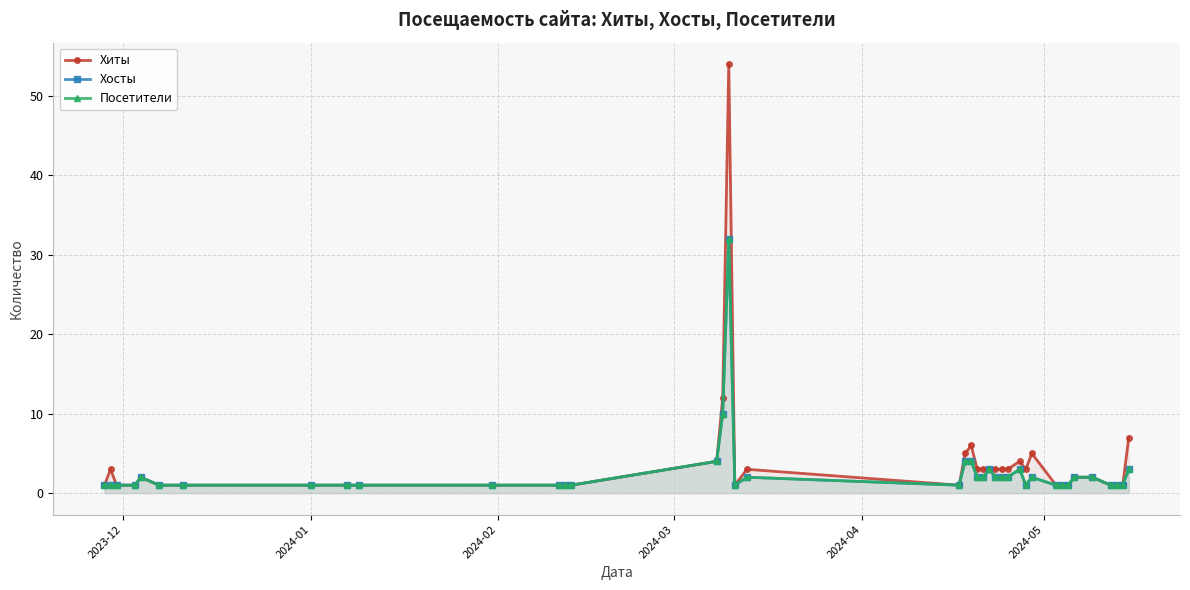

The Хиты series shows 0 at 2024-03. True or false?

False